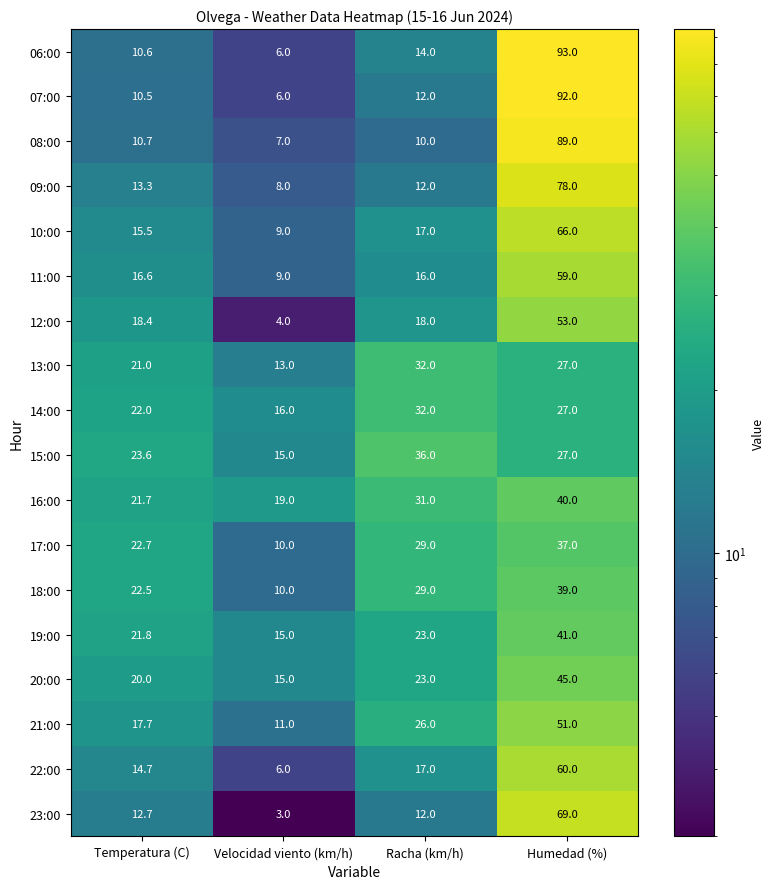

At which category does the chart reach its minimum across all series?

Velocidad viento (km/h)